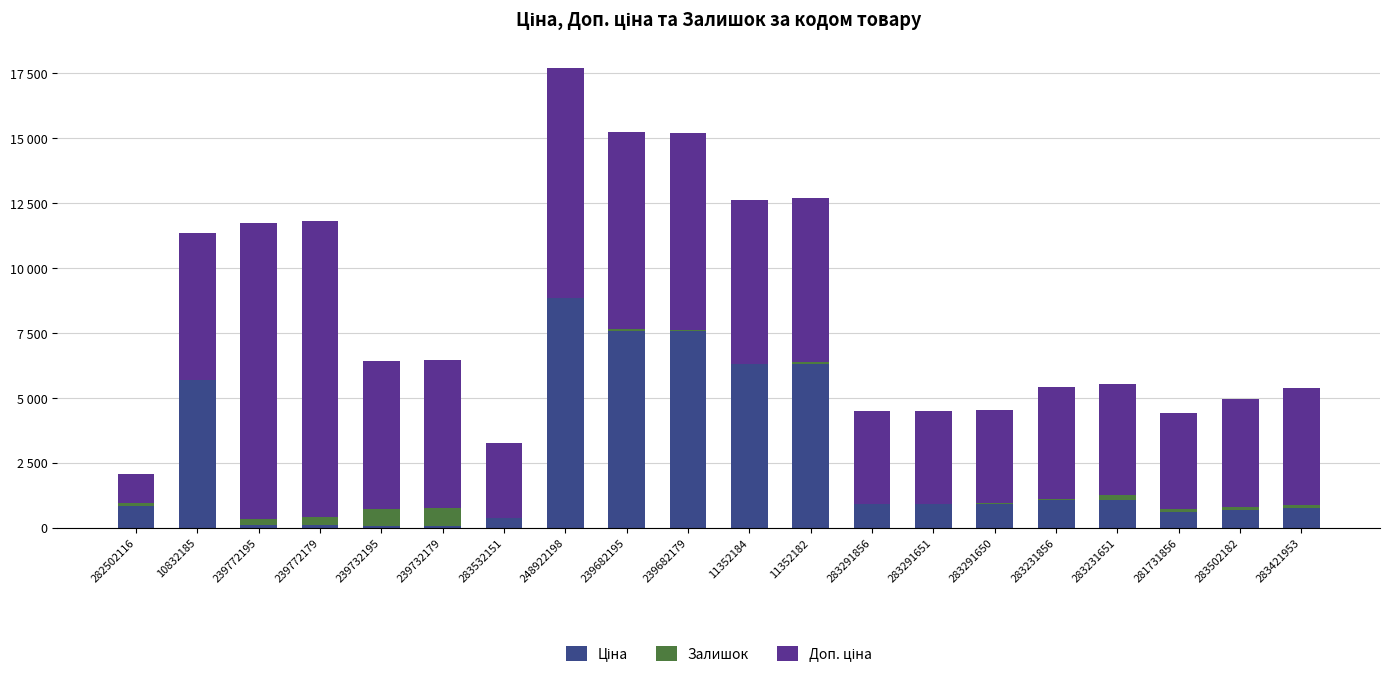

Rank the categories by Доп. ціна value from lowest to highest.

282502116, 283532151, 283291856, 283291651, 283291650, 281731856, 283502182, 283231856, 283231651, 283421953, 10832185, 239732195, 239732179, 11352184, 11352182, 239682195, 239682179, 248922198, 239772195, 239772179